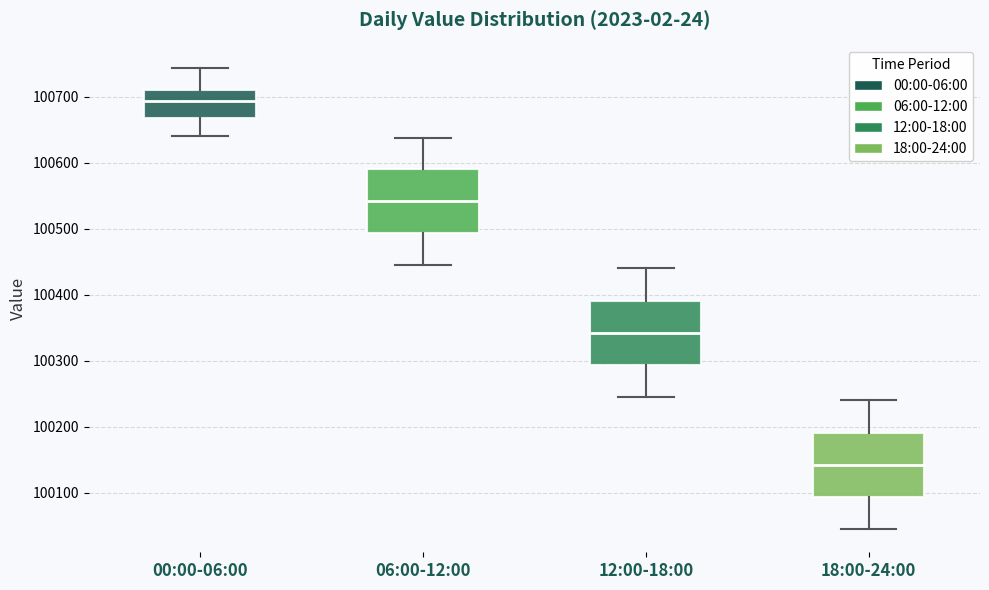

Which box has the highest median line?

00:00-06:00